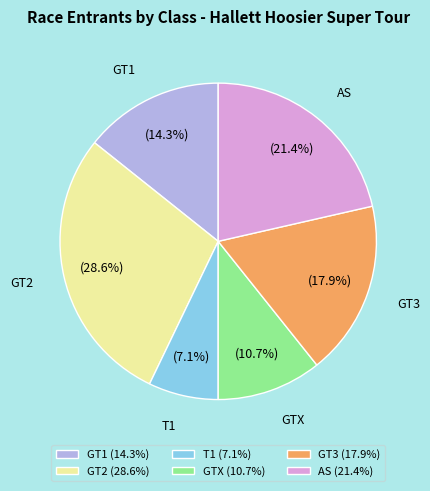

Approximately how many times larger is the value at GT2 compared to AS?

1.3